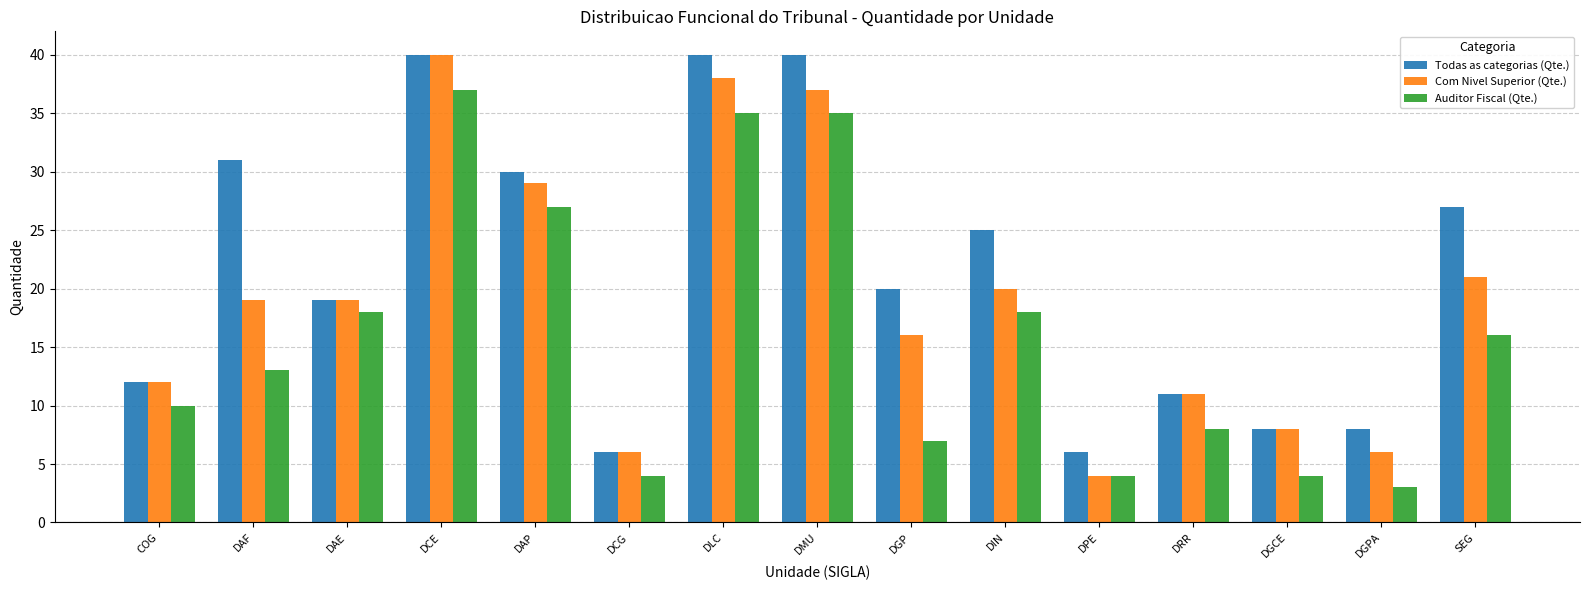

What is the sum of the Todas as categorias (Qte.) values at DCE and DMU?

80